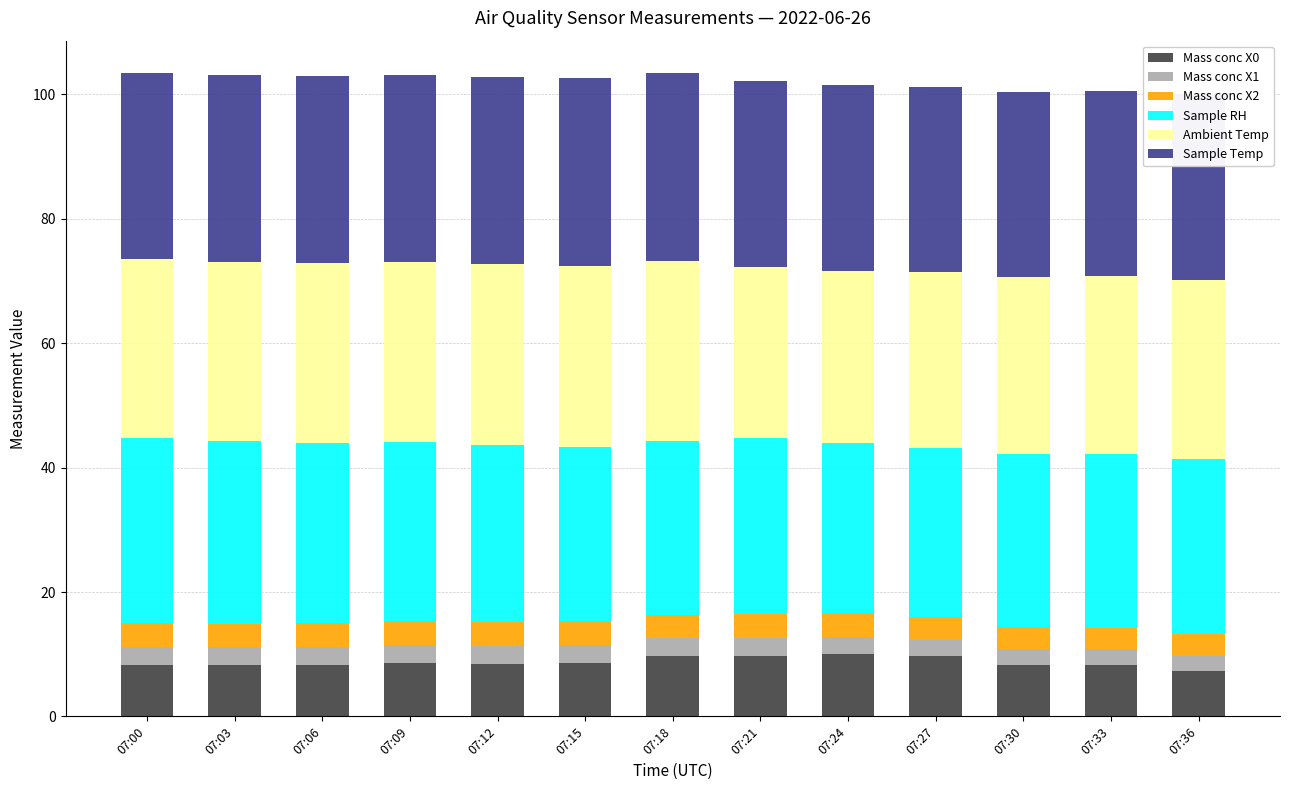

Which series has the widest spread of values?

Mass conc X0